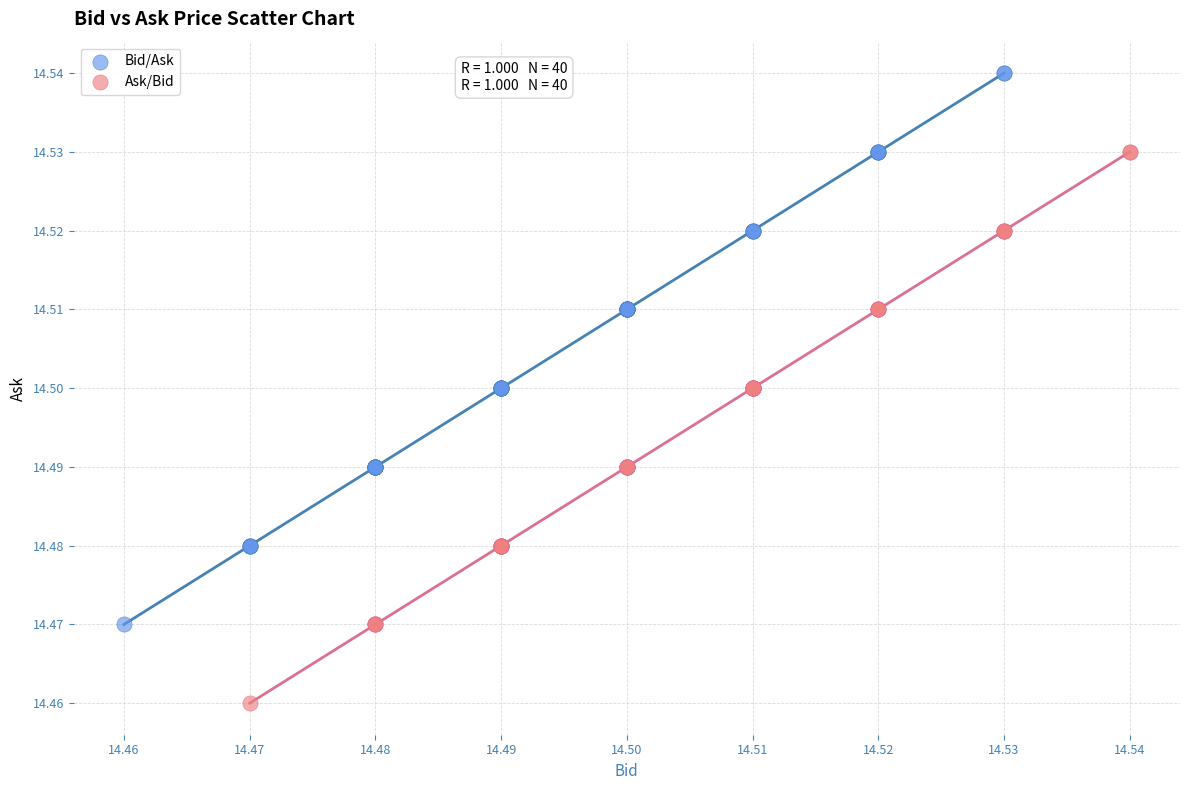

What are all the series names shown in the legend?

Bid/Ask, Ask/Bid